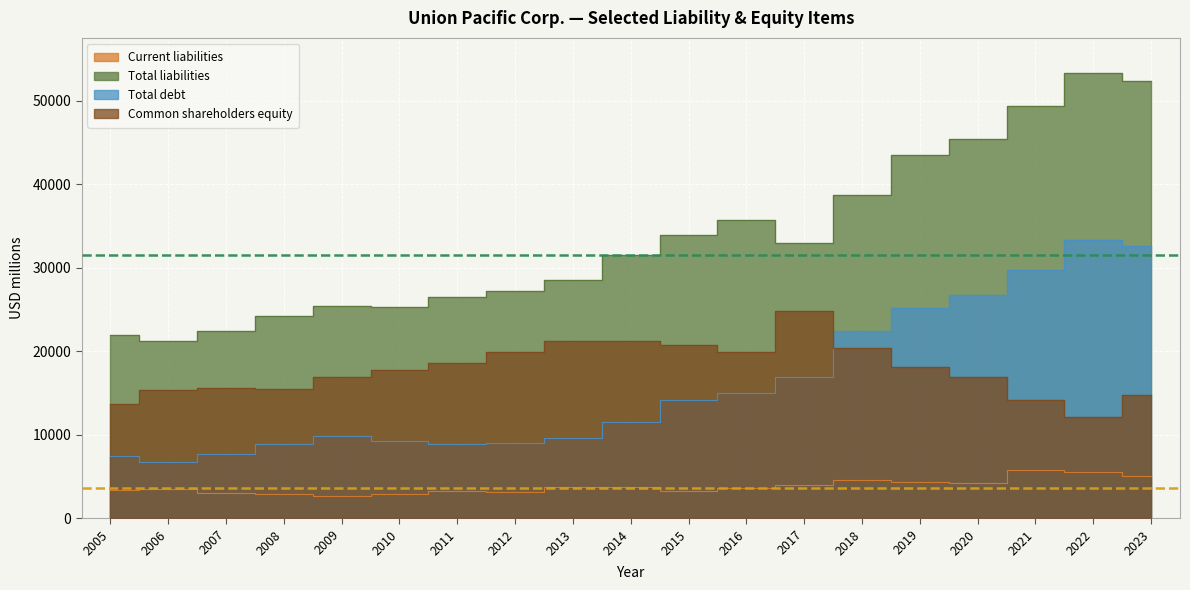

The Total debt series shows 22391 at 2018. True or false?

True